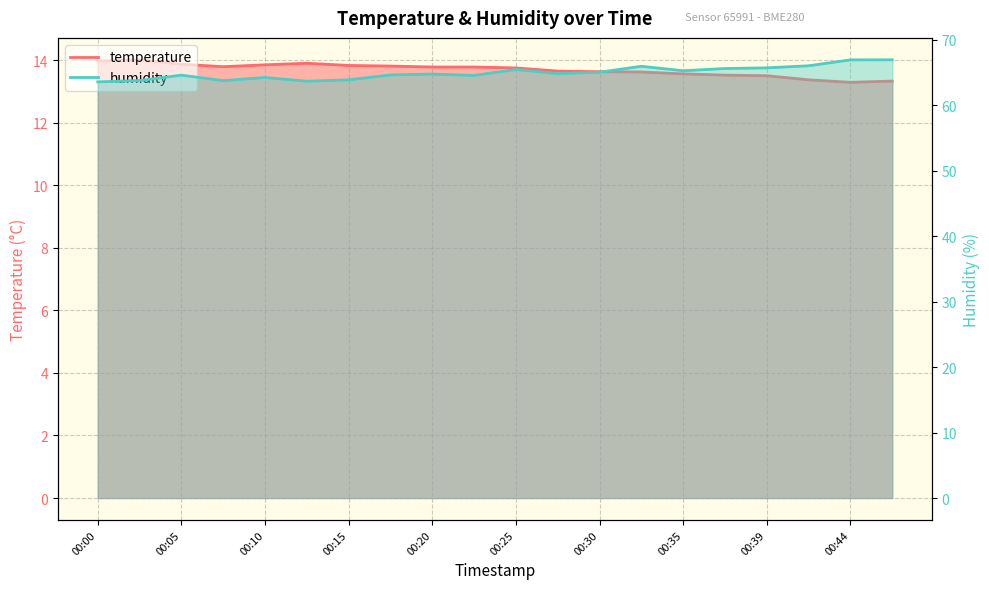

What is the value of the humidity point at the 15th from the left?

65.3